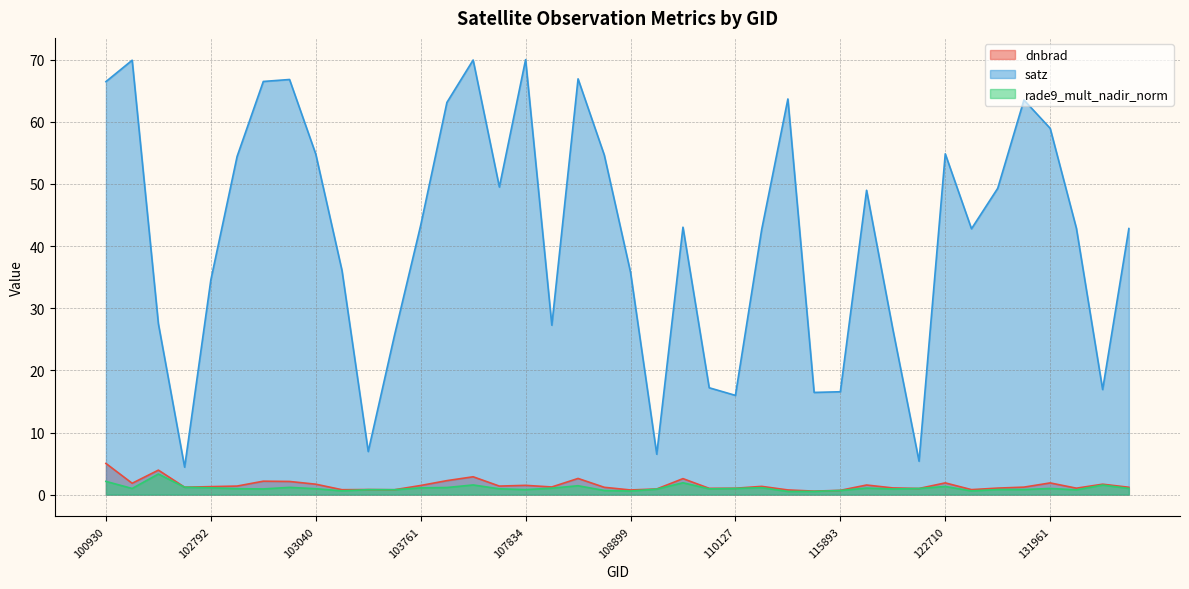

Does the chart display data point markers on the line(s)?

No